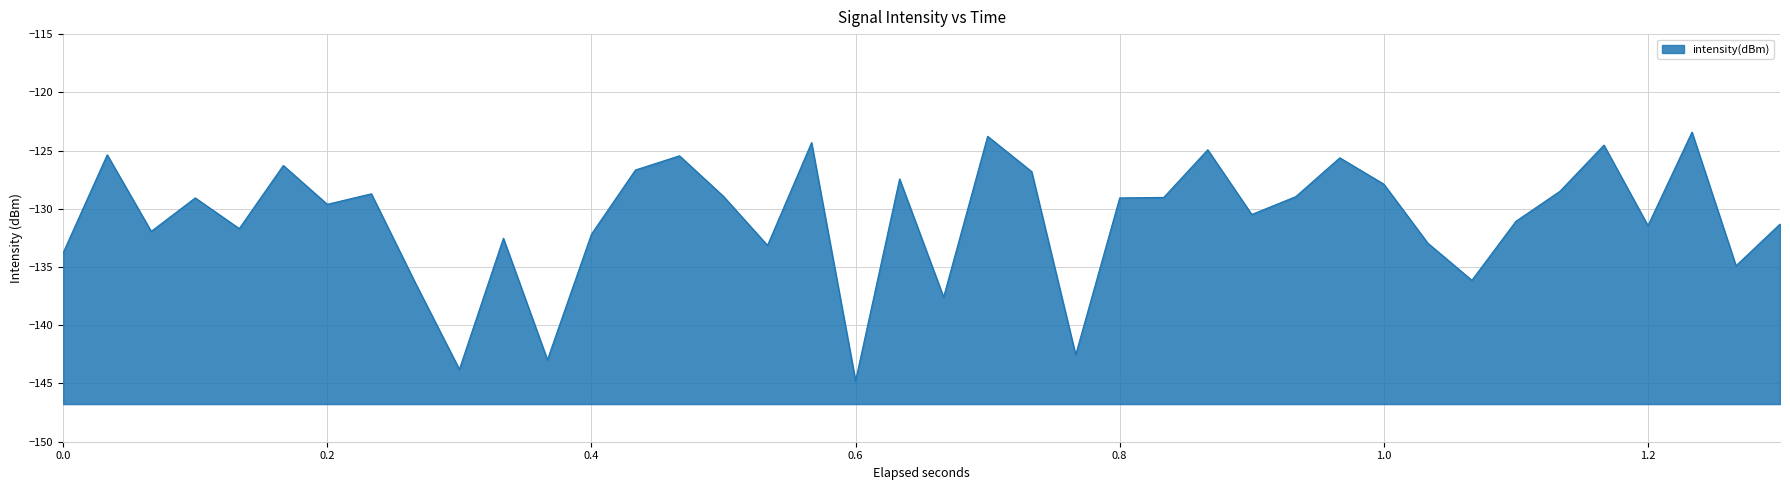

What is the greatest value displayed?

-123.4